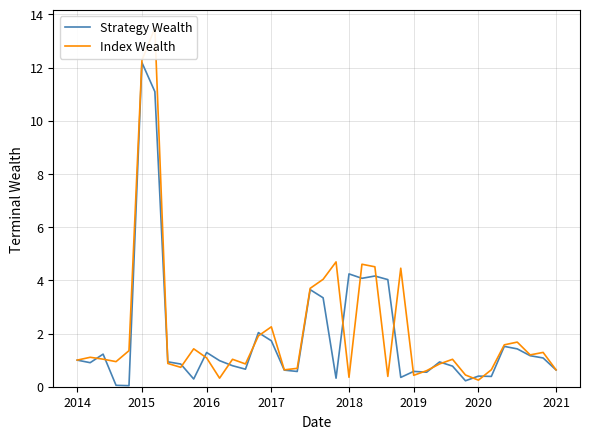

What is the maximum value for Strategy Wealth?

12.2